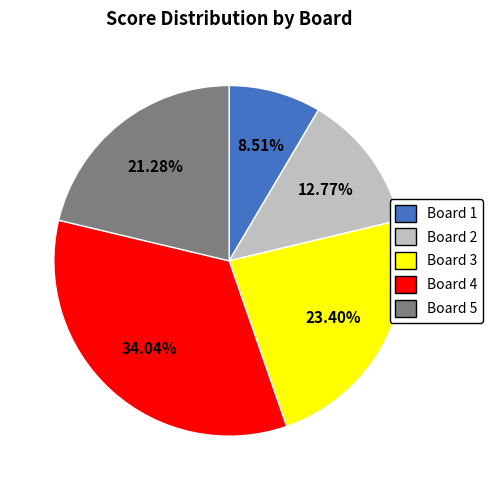

True or false: Board 5 accounts for 9% of the total.

False